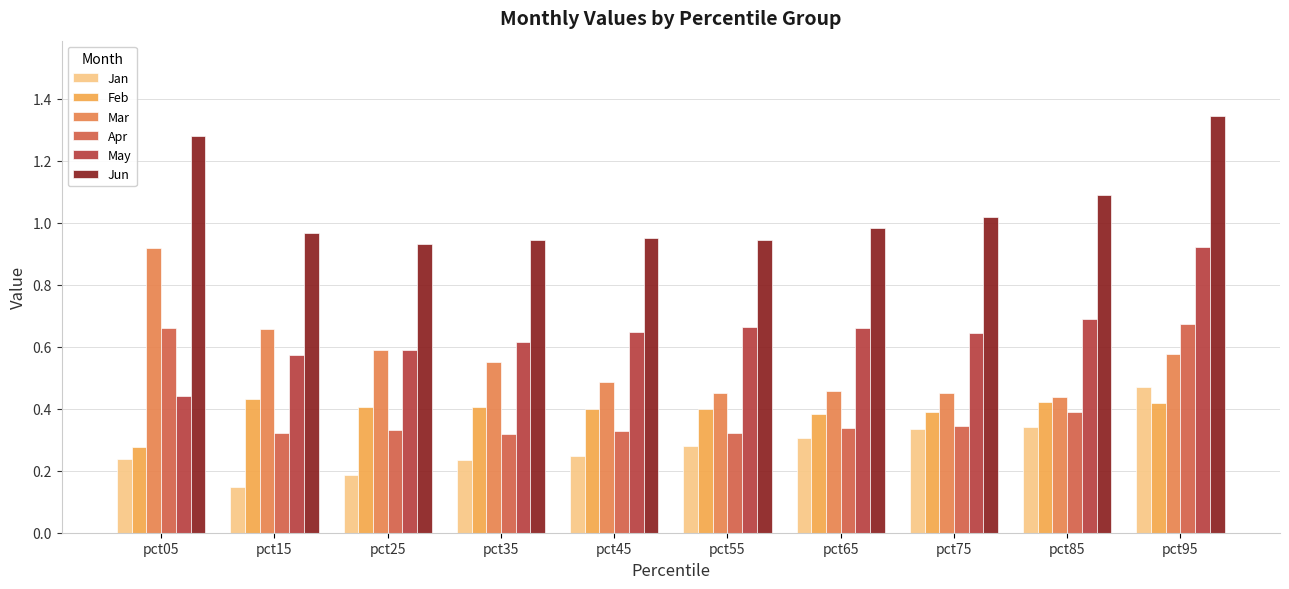

Reading left to right, list all the values displayed in this chart.

Jan: pct05=0.2	pct15=0.1	pct25=0.2	pct35=0.2	pct45=0.2	pct55=0.3	pct65=0.3	pct75=0.3	pct85=0.3	pct95=0.5
Feb: pct05=0.3	pct15=0.4	pct25=0.4	pct35=0.4	pct45=0.4	pct55=0.4	pct65=0.4	pct75=0.4	pct85=0.4	pct95=0.4
Mar: pct05=0.9	pct15=0.7	pct25=0.6	pct35=0.5	pct45=0.5	pct55=0.5	pct65=0.5	pct75=0.4	pct85=0.4	pct95=0.6
Apr: pct05=0.7	pct15=0.3	pct25=0.3	pct35=0.3	pct45=0.3	pct55=0.3	pct65=0.3	pct75=0.3	pct85=0.4	pct95=0.7
May: pct05=0.4	pct15=0.6	pct25=0.6	pct35=0.6	pct45=0.6	pct55=0.7	pct65=0.7	pct75=0.6	pct85=0.7	pct95=0.9
Jun: pct05=1.3	pct15=1.0	pct25=0.9	pct35=0.9	pct45=0.9	pct55=0.9	pct65=1.0	pct75=1.0	pct85=1.1	pct95=1.3